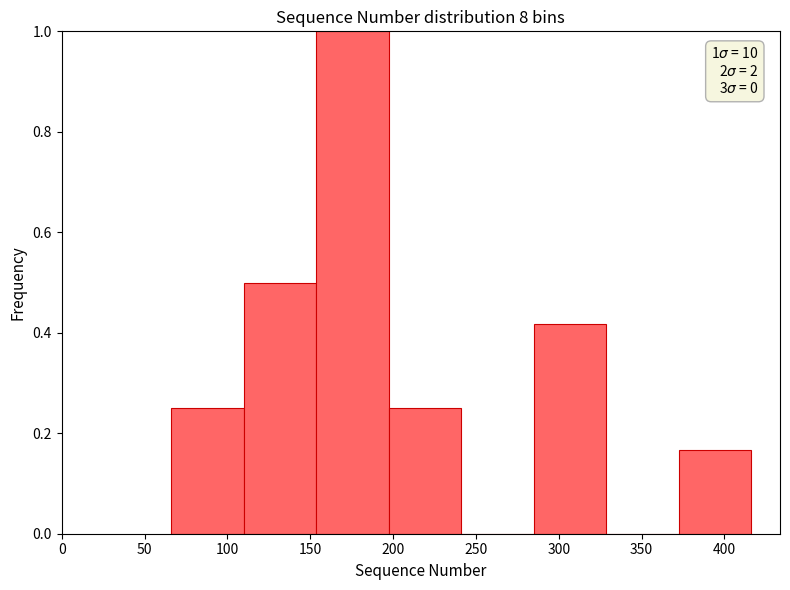

Over which range of the x-axis is the bar tallest?

155 to 195